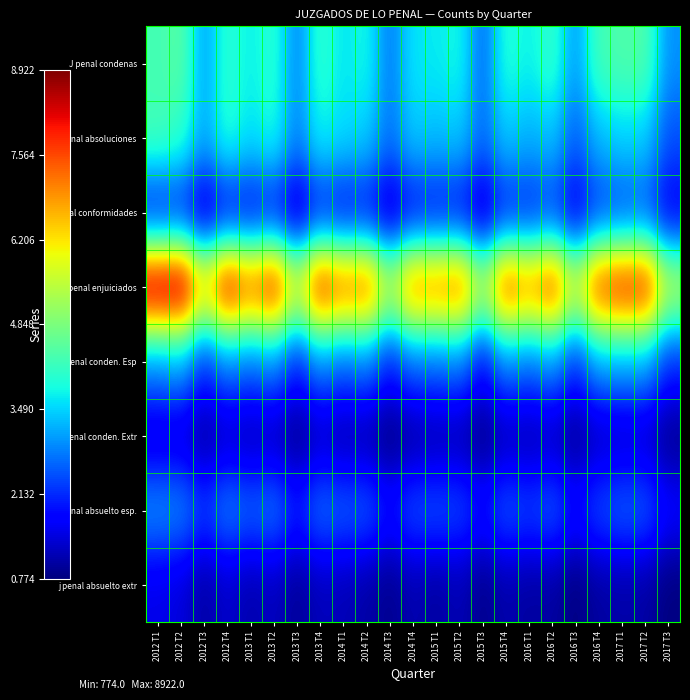

What is the total value across all series at 2013 T3?

18818